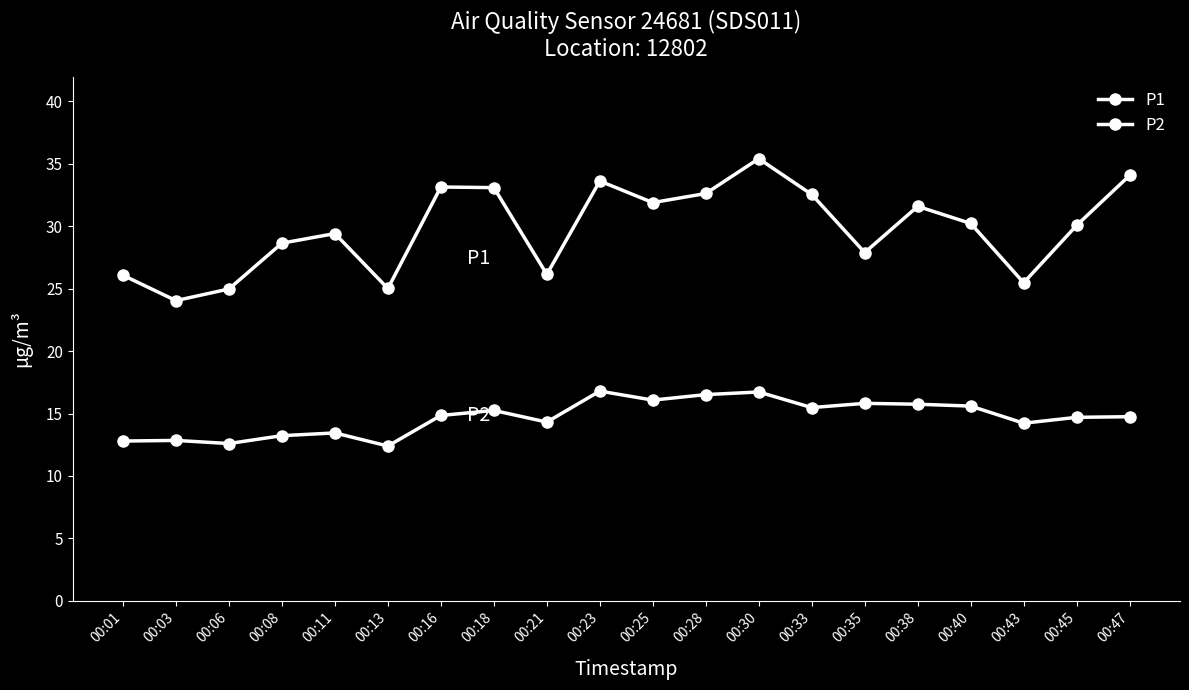

What is the total value across all series at 00:25?

48.0